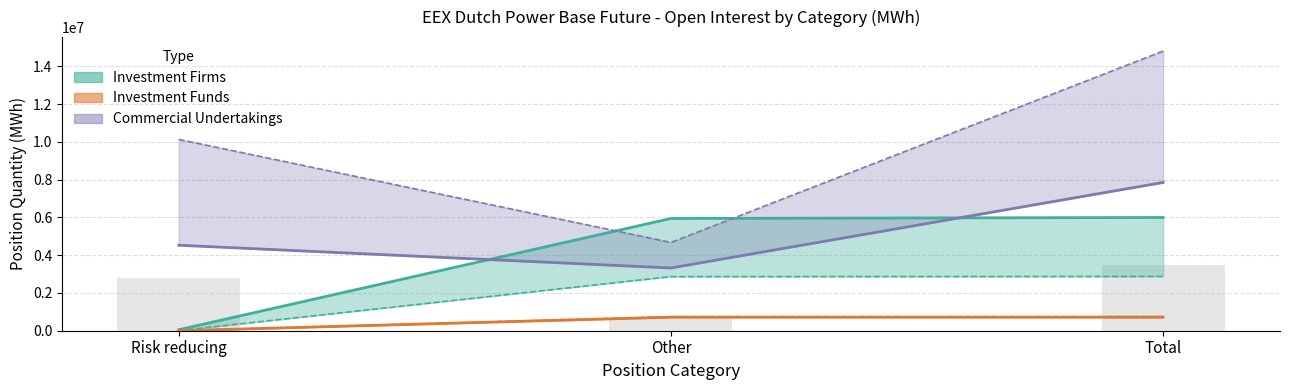

Reading left to right, extract all data points from this chart.

Investment Firms Long: 52732	5944512	5997244
Investment Firms Short: 6627	2866136	2872763
Investment Funds Long: 0	716458	716458
Investment Funds Short: 0	747292	747292
Commercial Undertakings Long: 4527656	3323267	7850923
Commercial Undertakings Short: 10131290	4676069	14807359